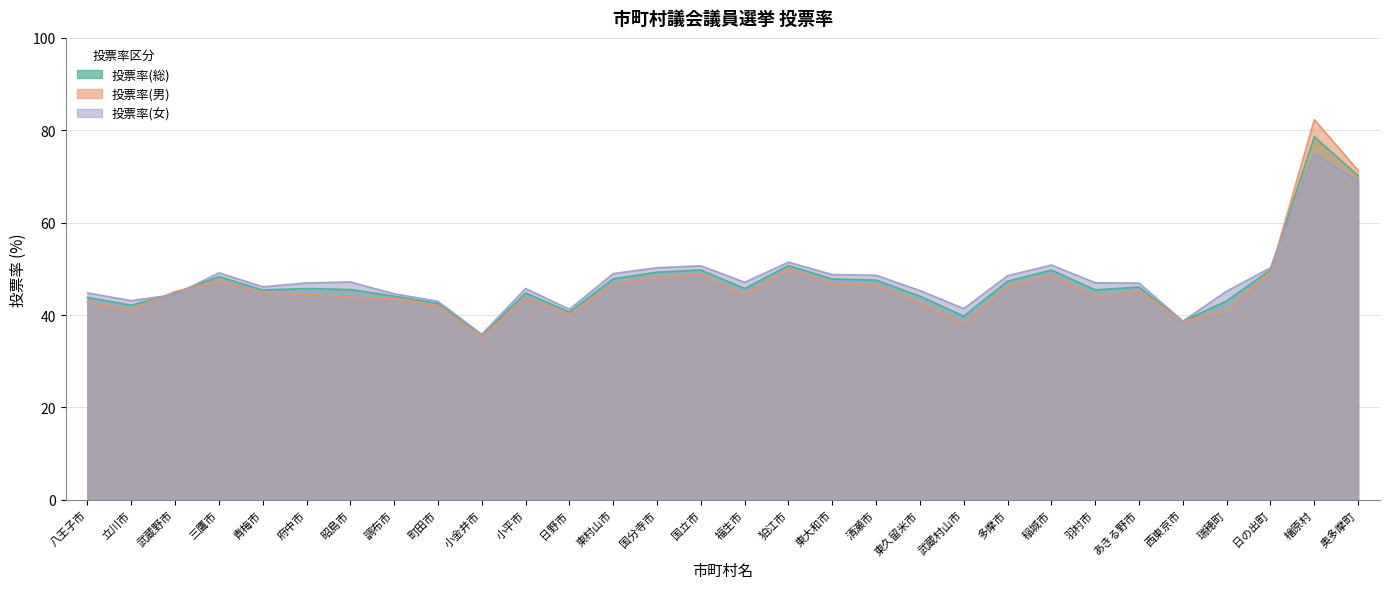

How many times do 投票率(総) and 投票率(男) cross each other?

3